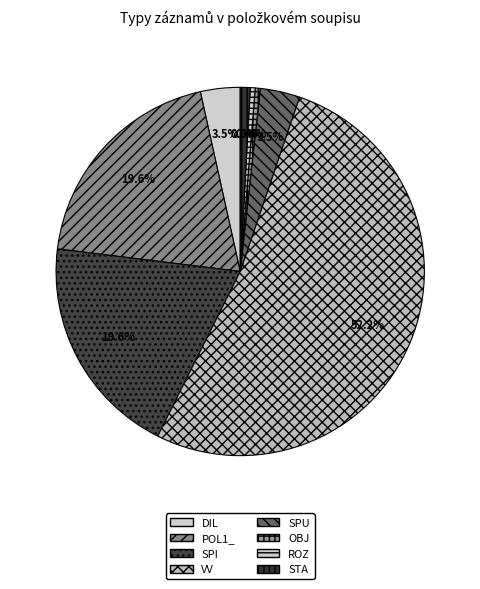

Which category has the biggest portion of the pie?

VV